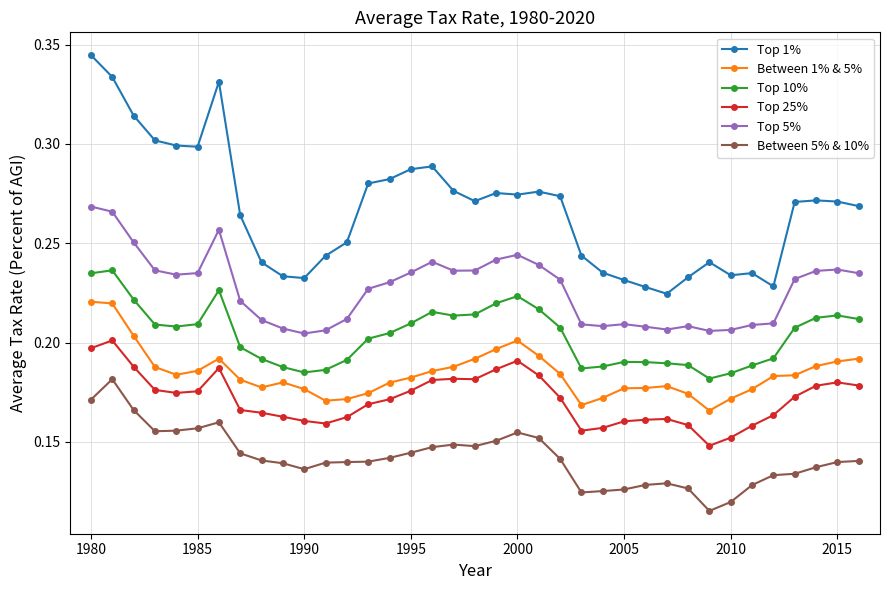

What is the sum of all Top 25% values?

6.4